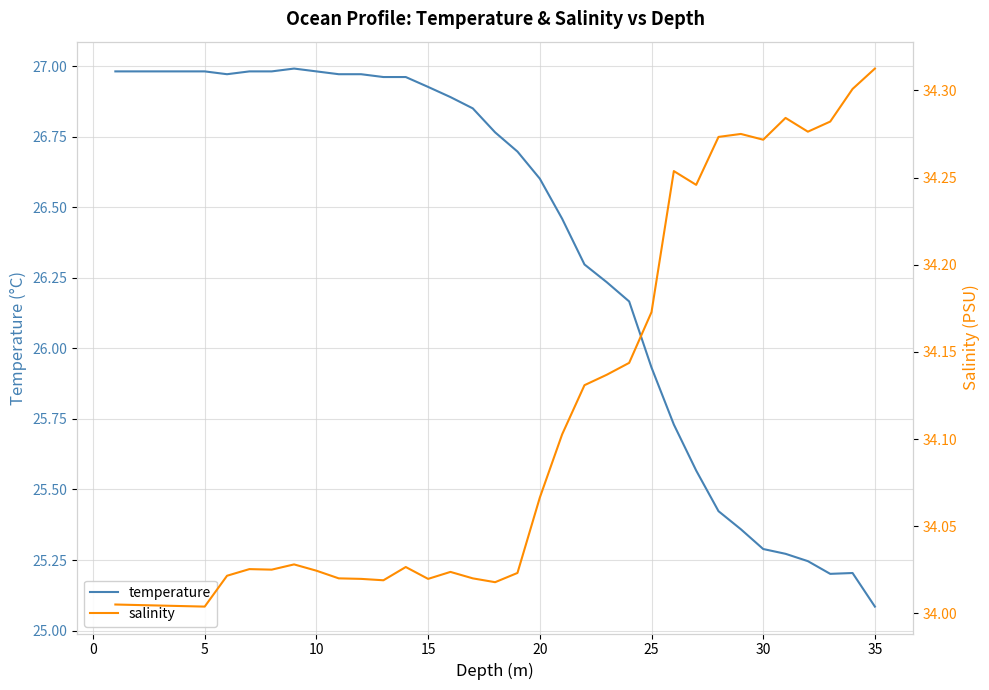

How many series are shown in this chart?

2